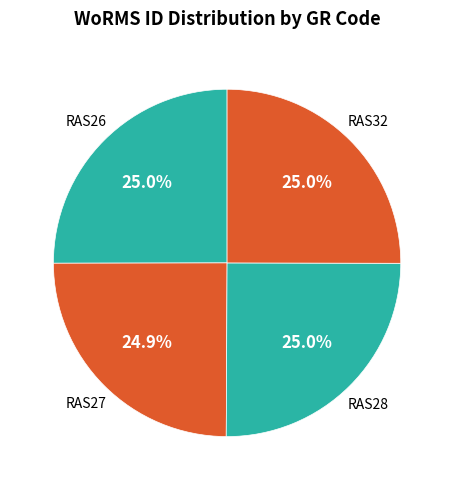

Is RAS26 the majority of the pie?

No